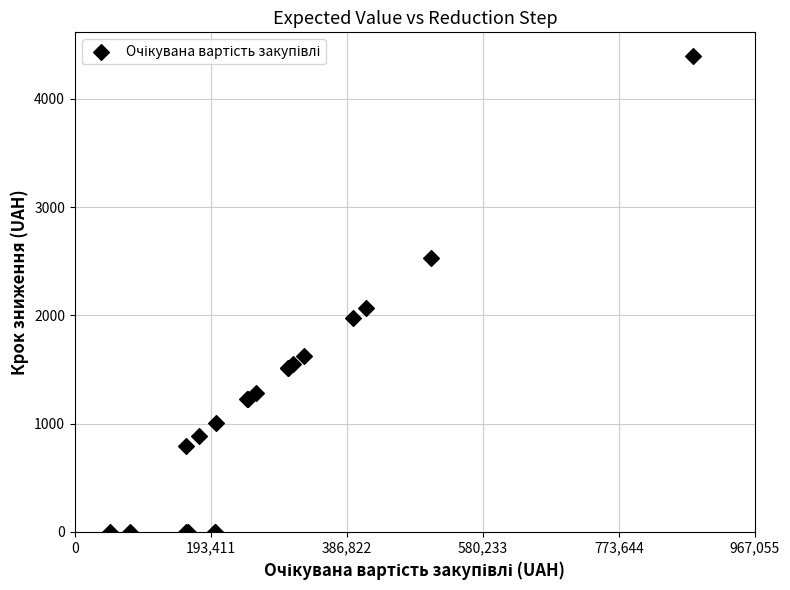

What Y value in the scatter plot is closest to 2197?

2068.6